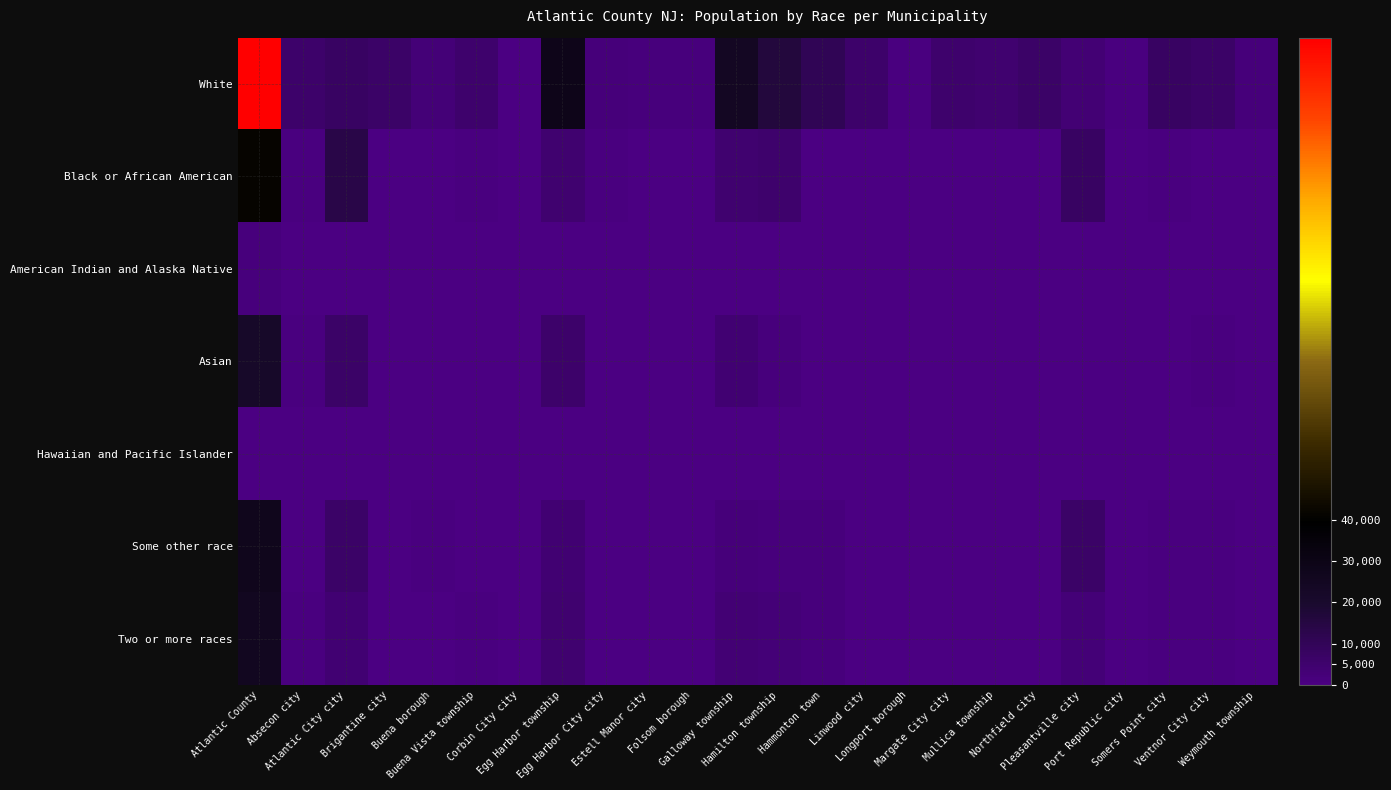

Which series has the largest range (max minus min)?

White